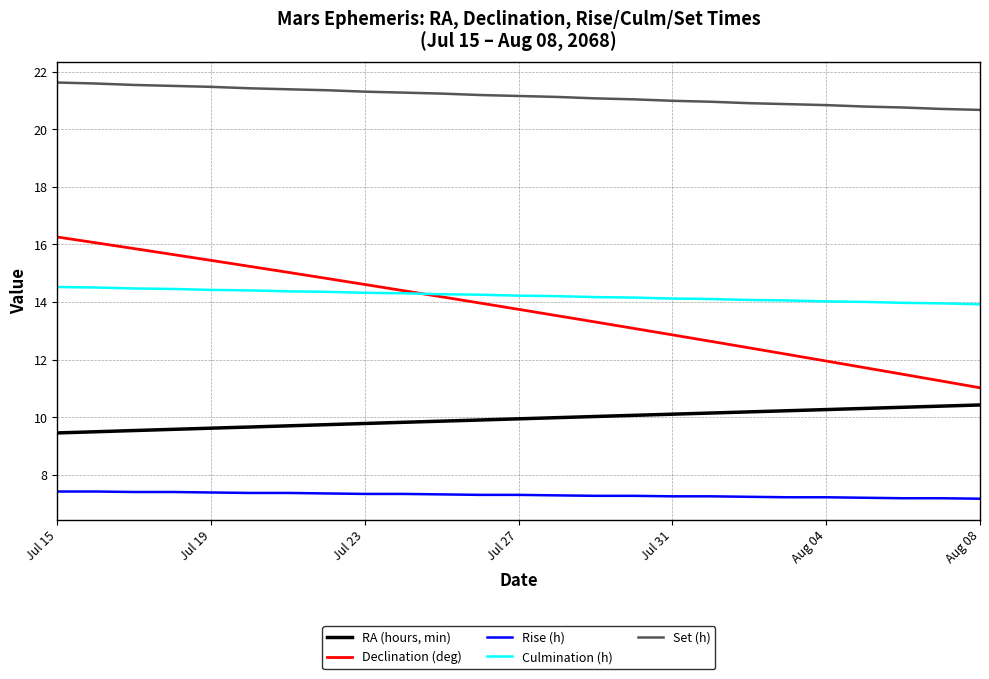

What is the maximum value shown in the chart?

21.6